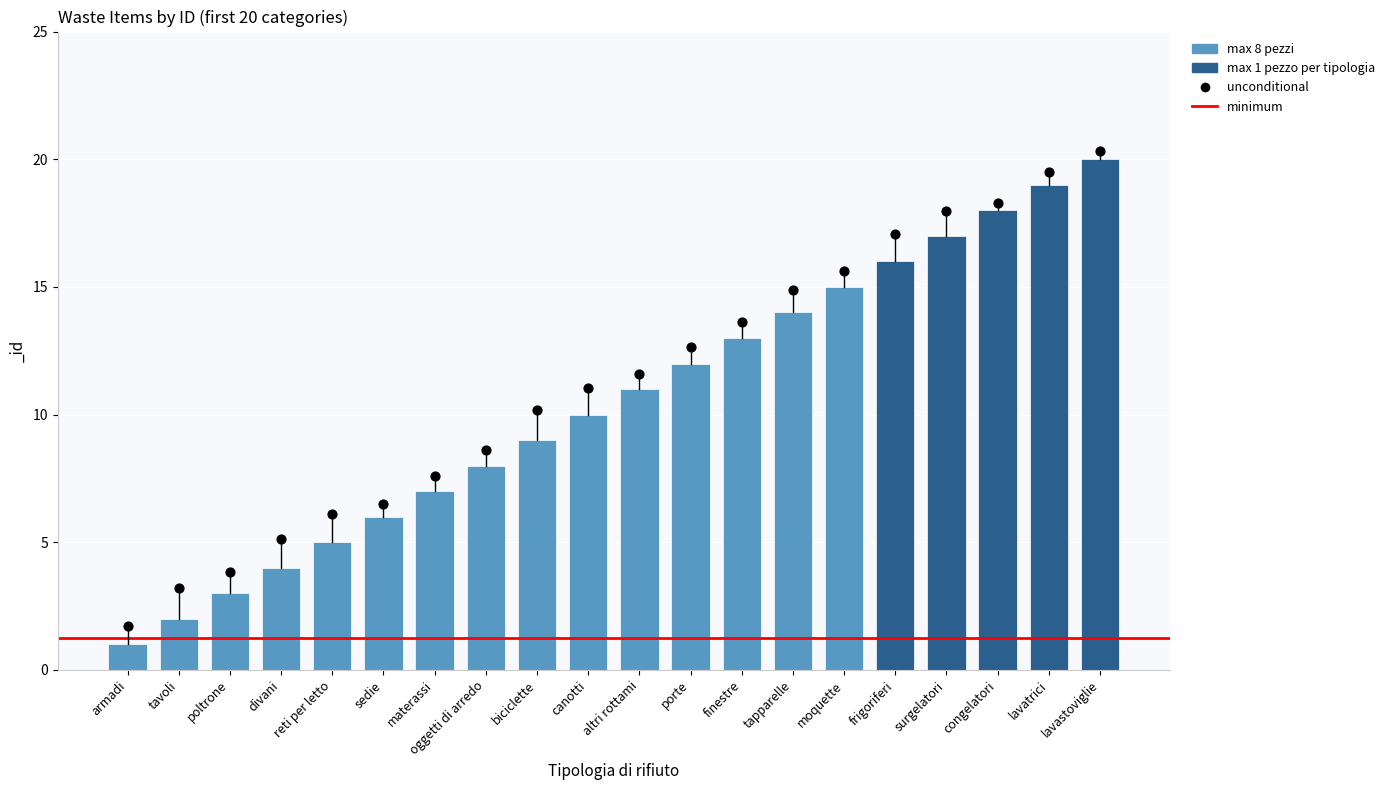

What is the ratio of the value at divani to the value at lavastoviglie?

0.2